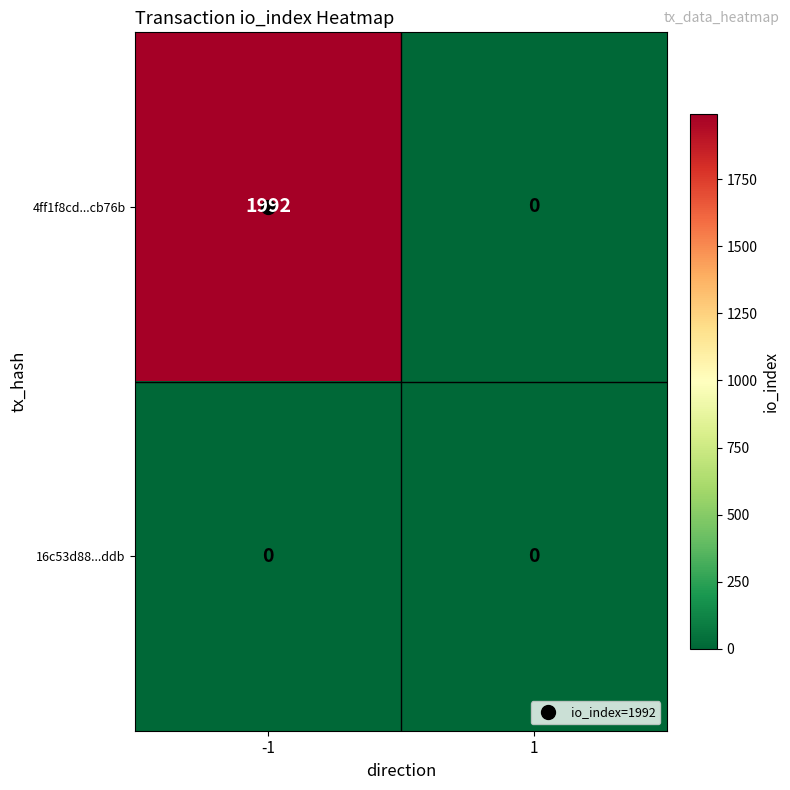

List the series in order of their peak value, lowest first.

16c53d88...ddb, 4ff1f8cd...cb76b